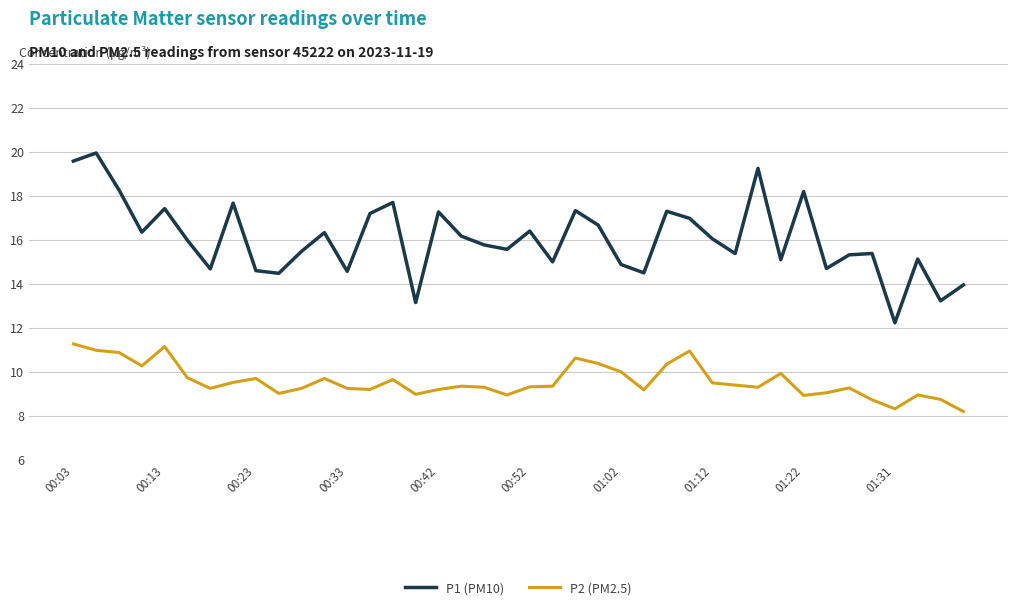

True or false: P2 (PM2.5) and P1 (PM10) cross at least once.

False